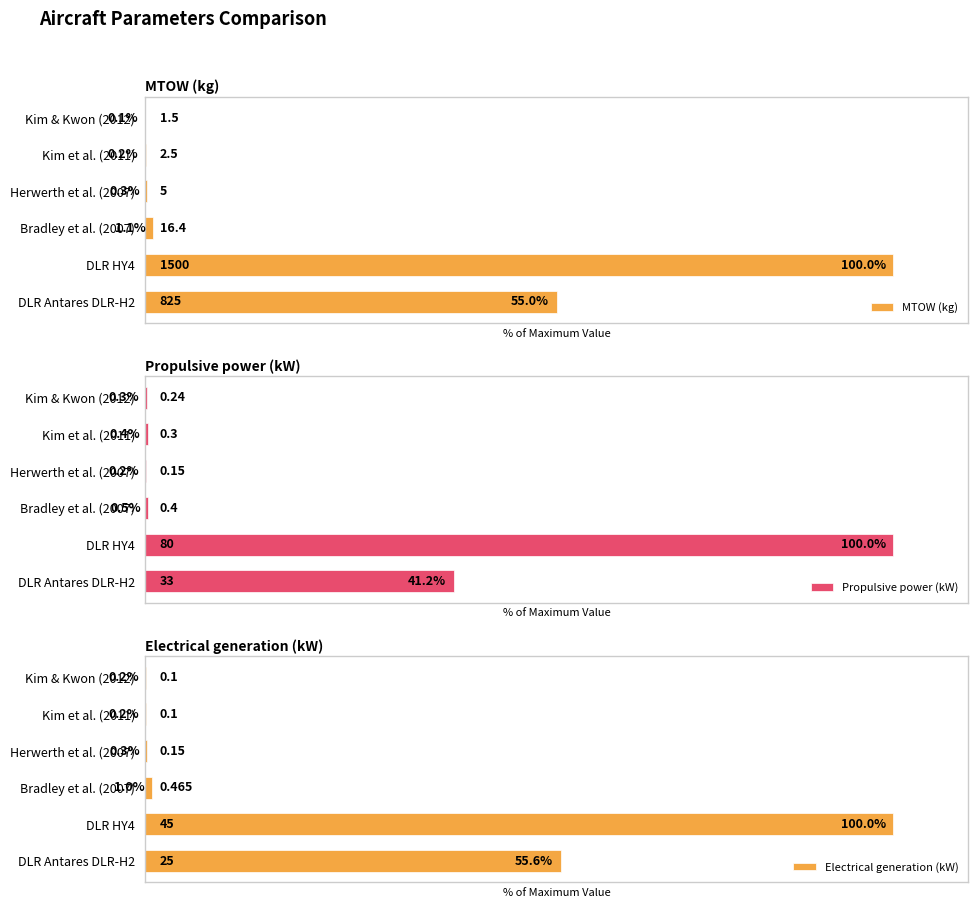

At which label is MTOW (kg) closest to 50?

DLR Antares DLR-H2